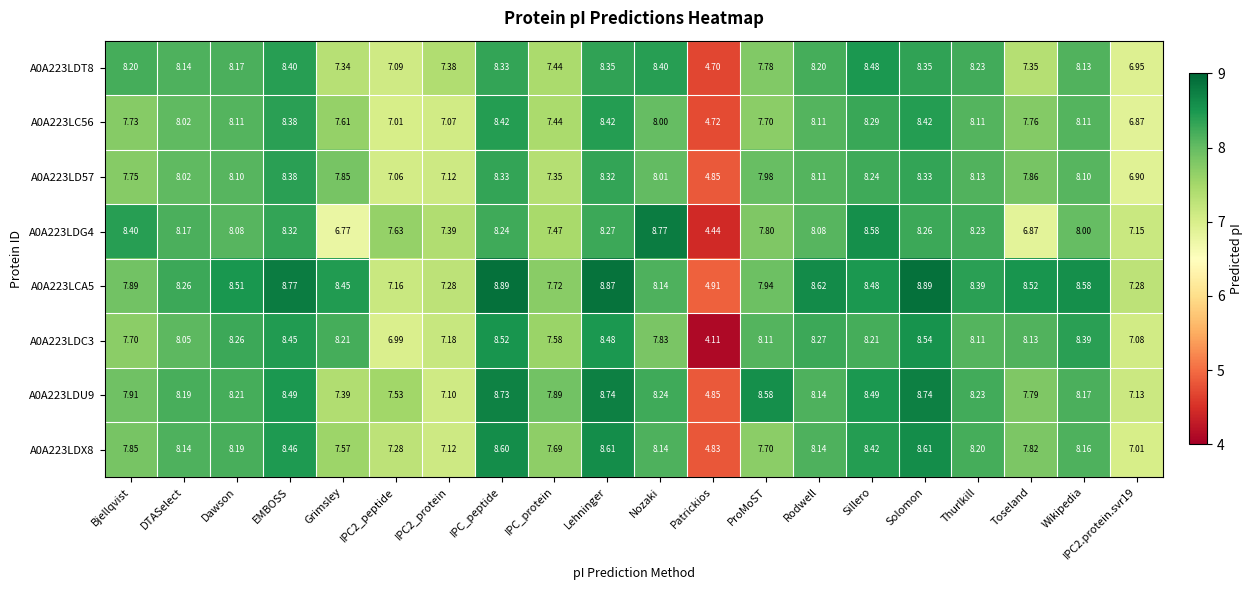

At which category is the sum across all series the highest?

Solomon